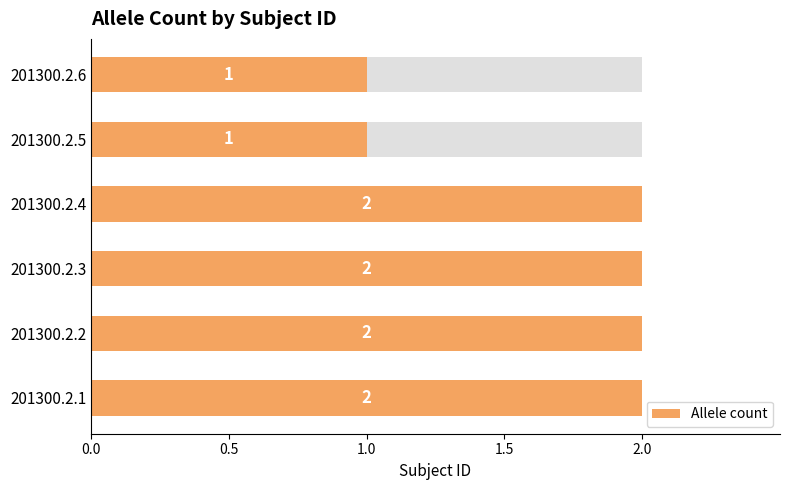

What is the value of the 5th bar from the left?

1